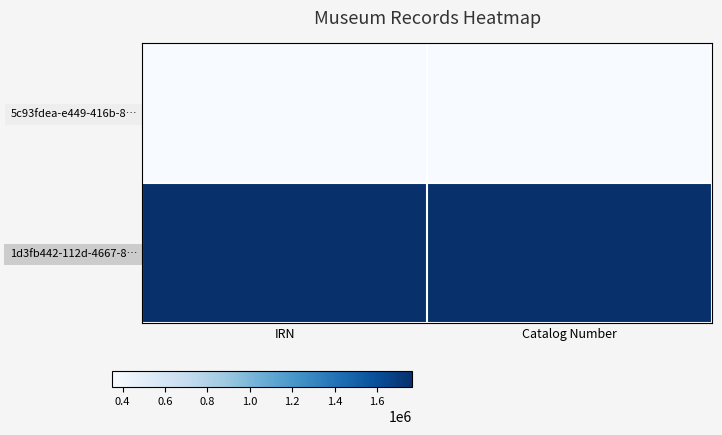

What is the greatest value displayed?

1